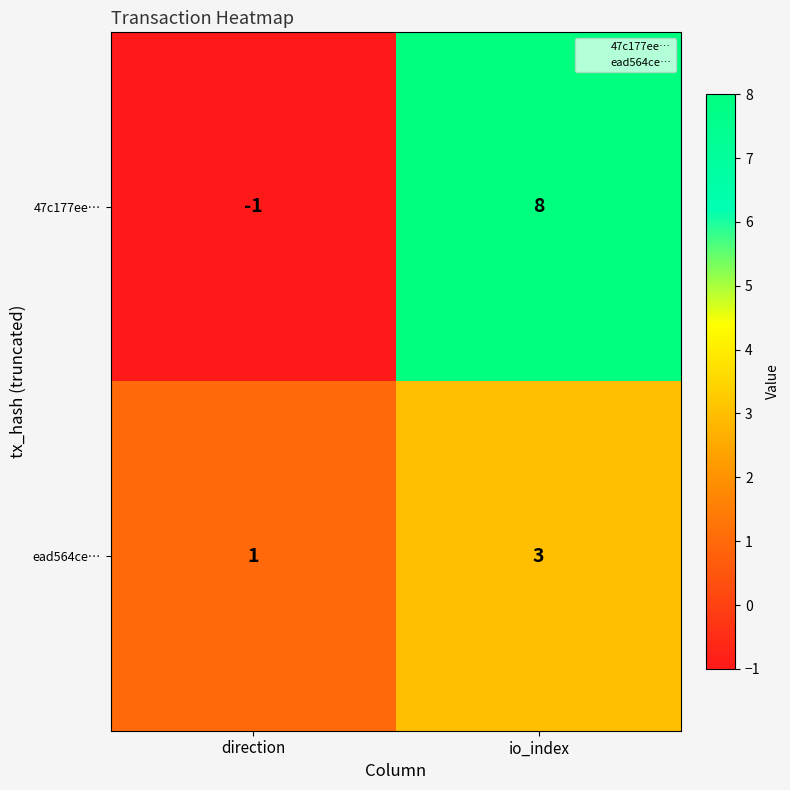

What is the minimum value shown in the chart?

-1